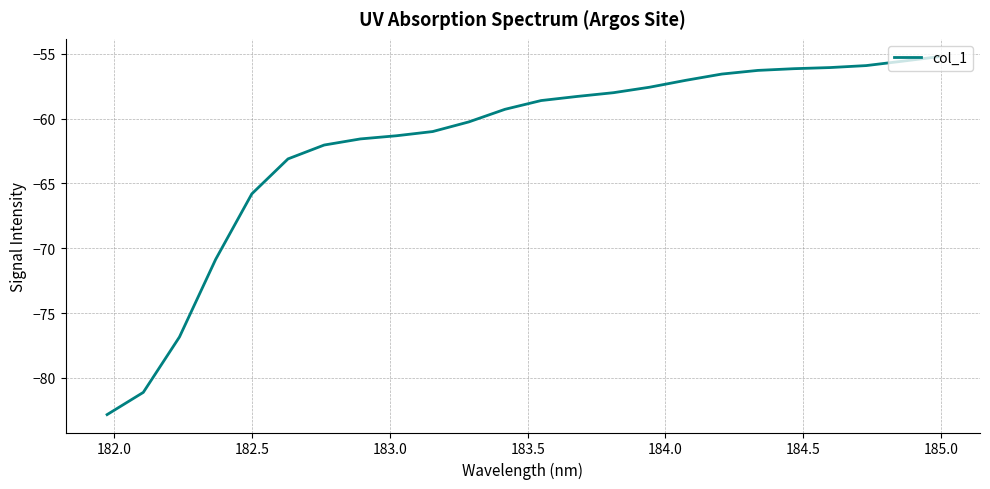

What is the difference between the maximum and minimum values?

27.6